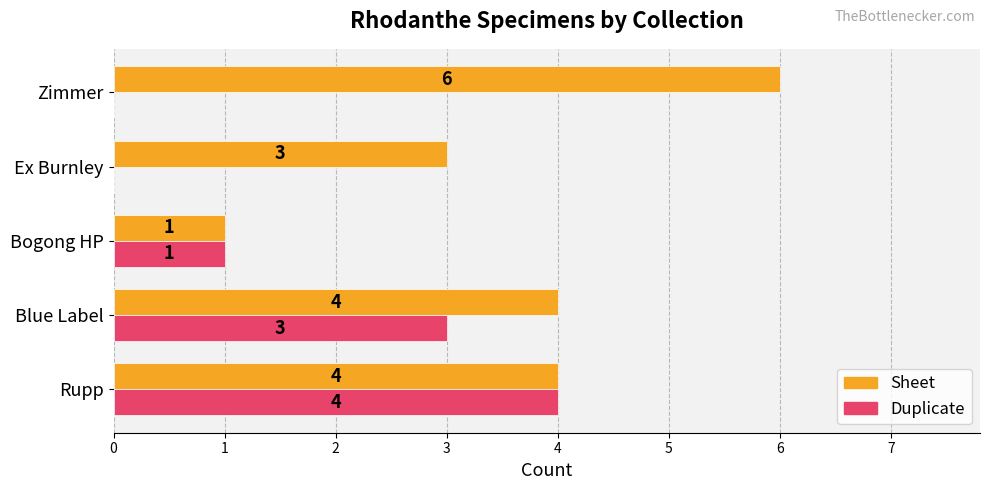

How many Sheet values are between 3 and 4?

3